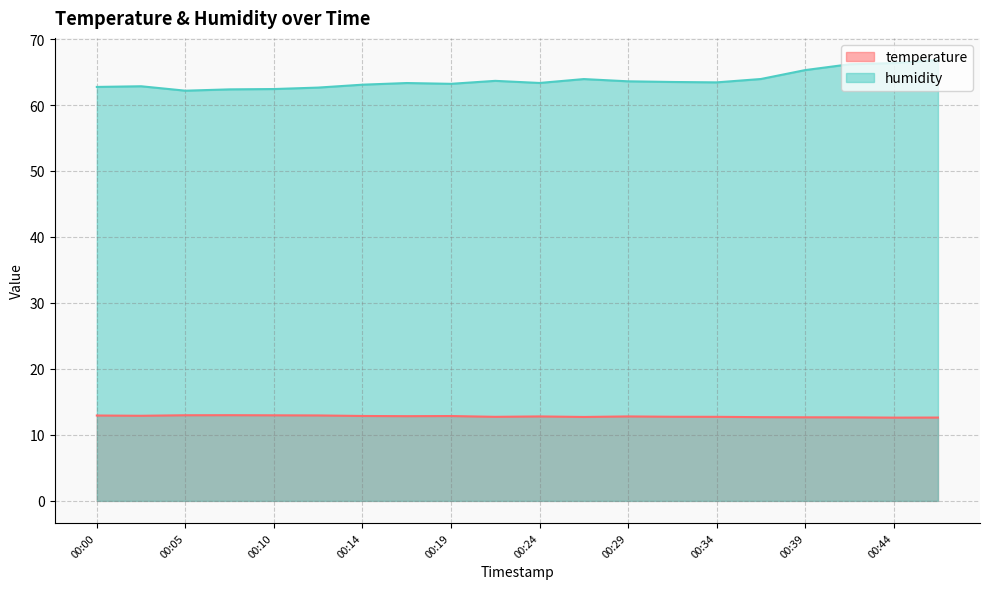

What is the difference between the maximum and minimum values in the temperature series?

0.4